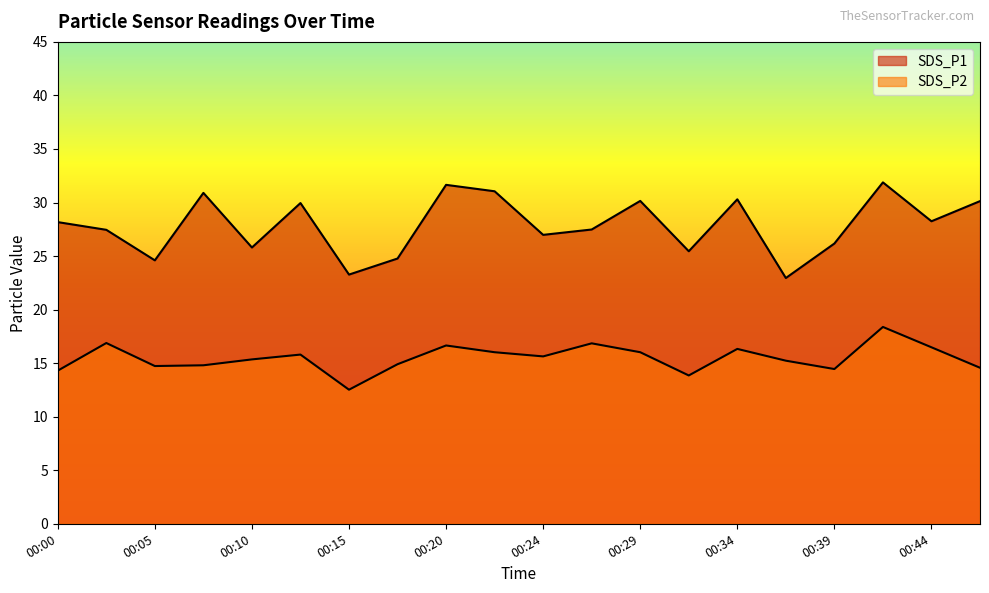

Is the value of SDS_P1 at 00:34 greater than the value of SDS_P2 at 00:22?

Yes